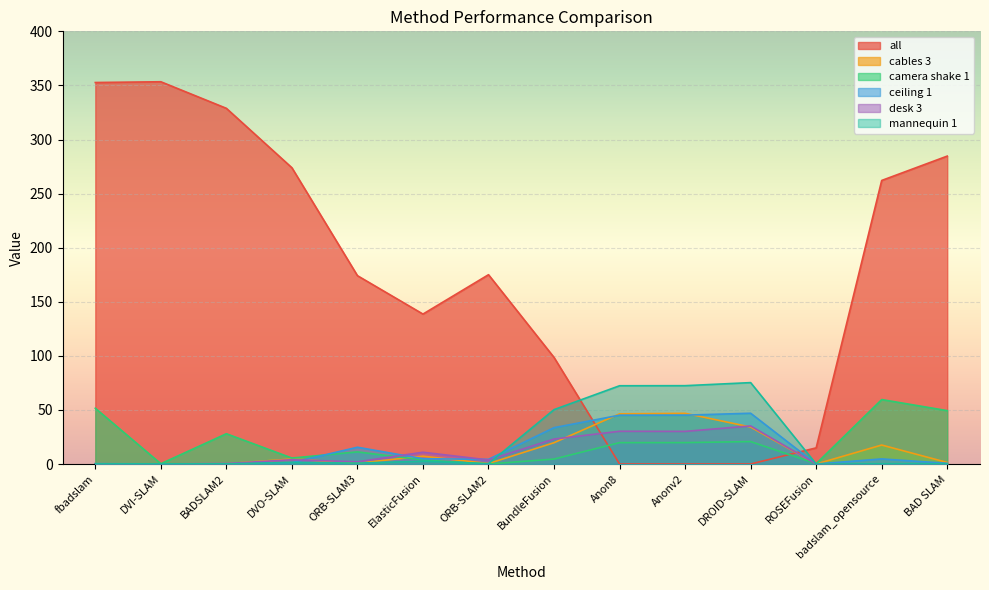

True or false: ceiling 1 and desk 3 intersect in this chart.

True